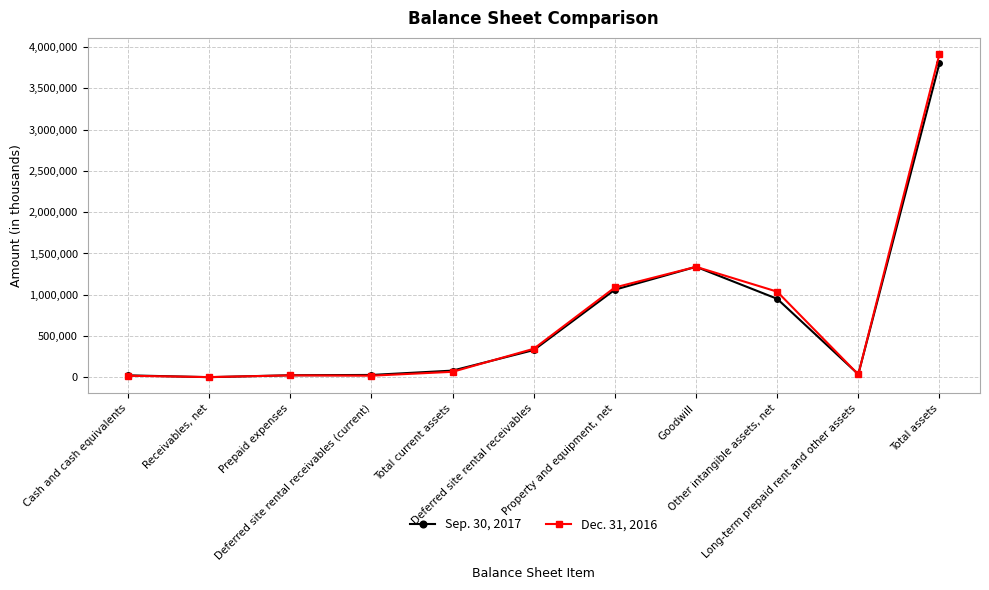

What is the difference between the maximum and minimum values in the Sep. 30, 2017 series?

3799936